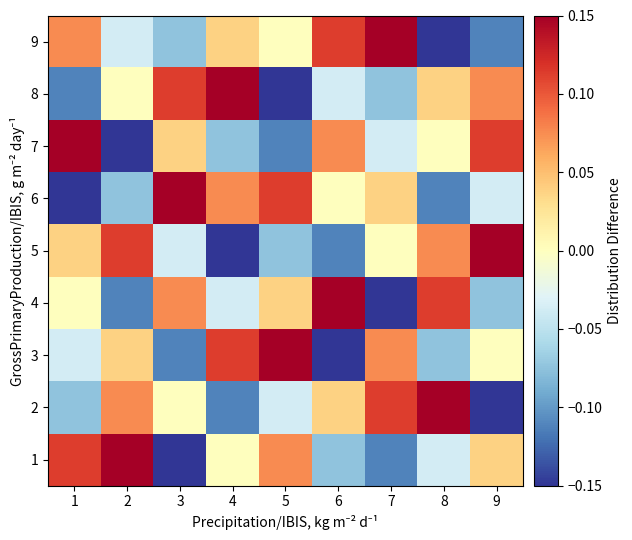

Between 2 and 1, which is larger?

2